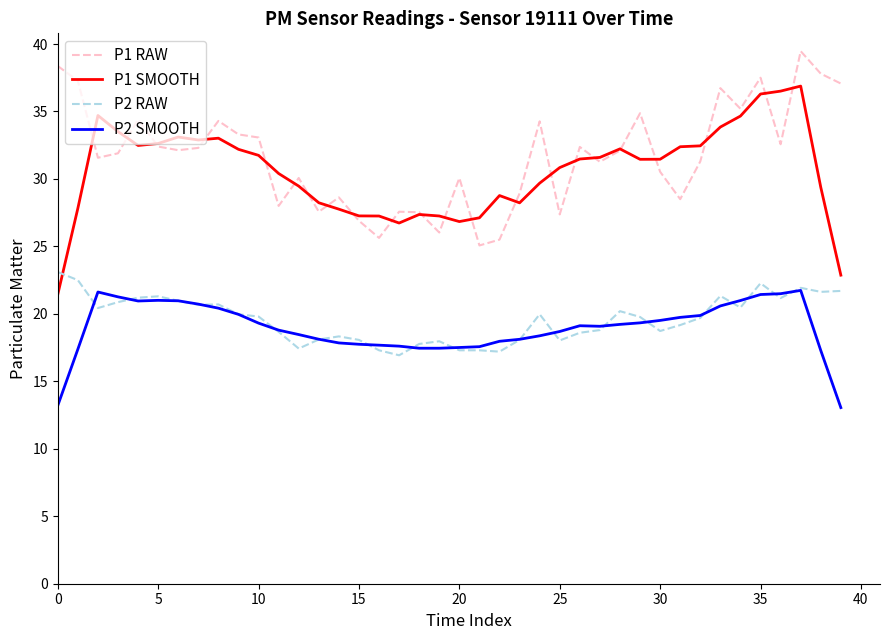

What is the greatest value displayed?

39.5